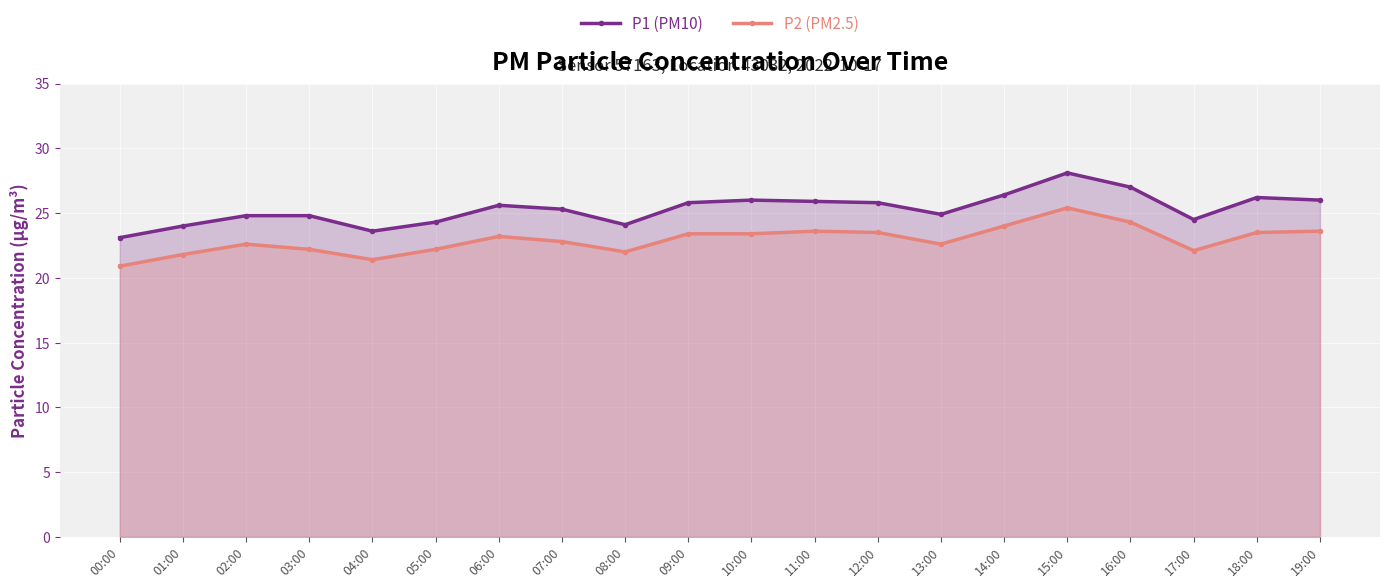

What is the label of the 17th point from the left?

16:00